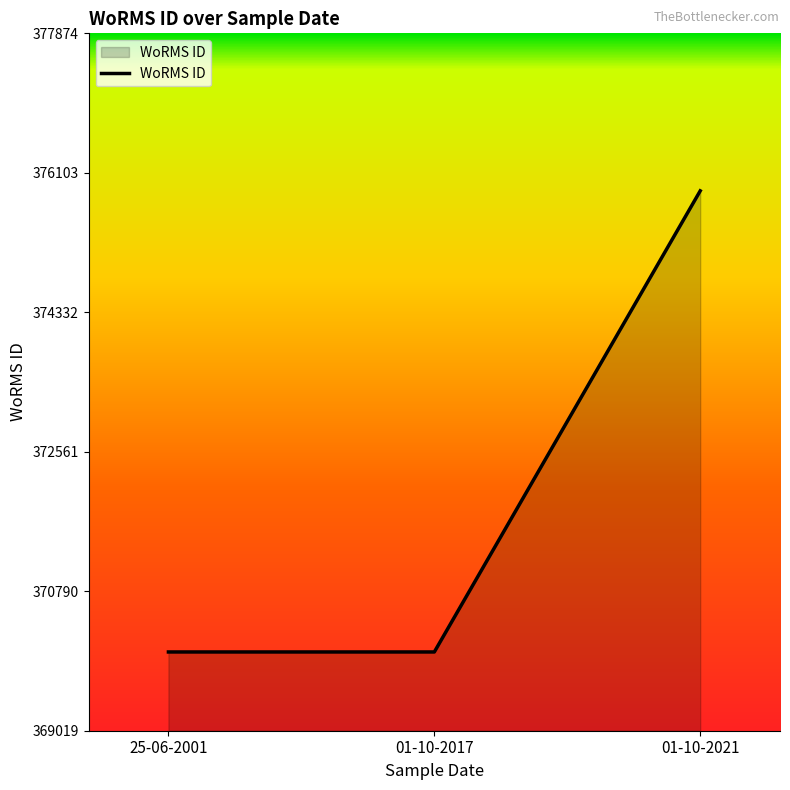

Between 01-10-2017 and 01-10-2021, which is larger?

01-10-2021